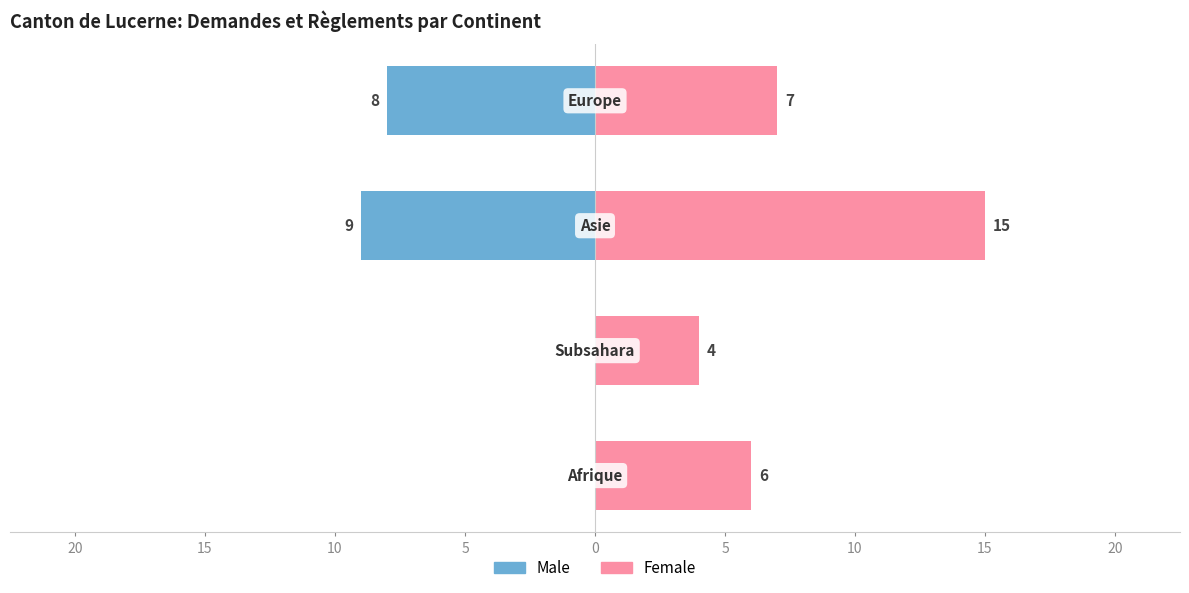

Are the bars grouped side by side (vs. stacked)?

Yes